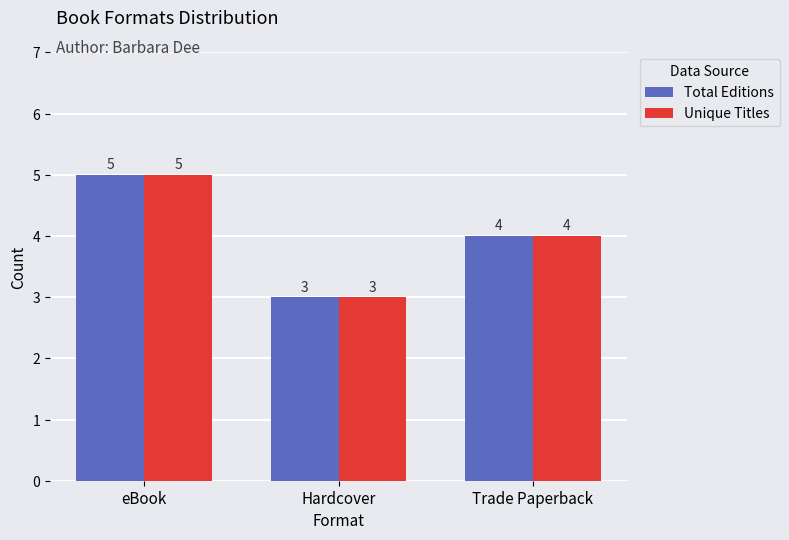

What is the sum of the Total Editions values at Hardcover and Trade Paperback?

7